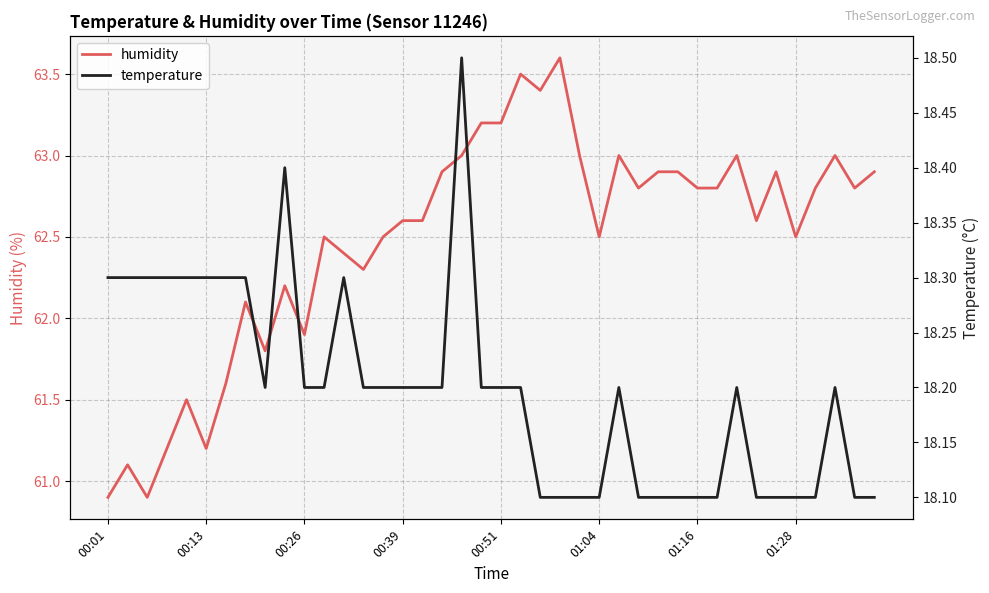

True or false: humidity has a value of 63.2 at 00:51.

True